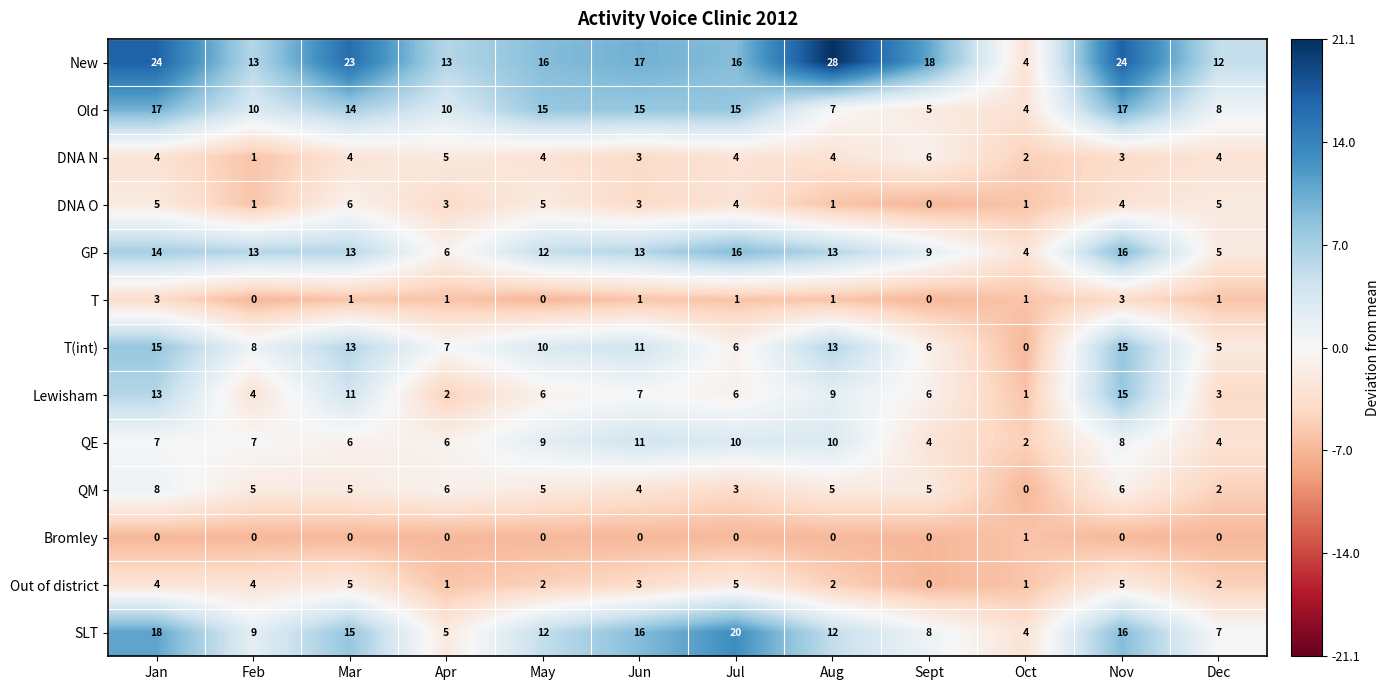

Count the number of categories in the chart.

12